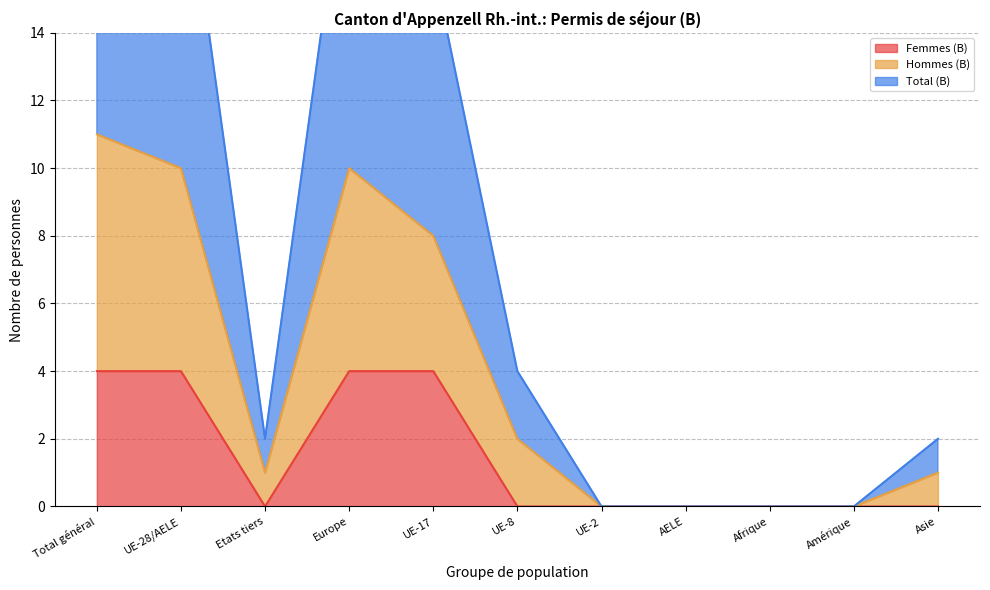

True or false: Total (B) has a value of 0 at AELE.

True